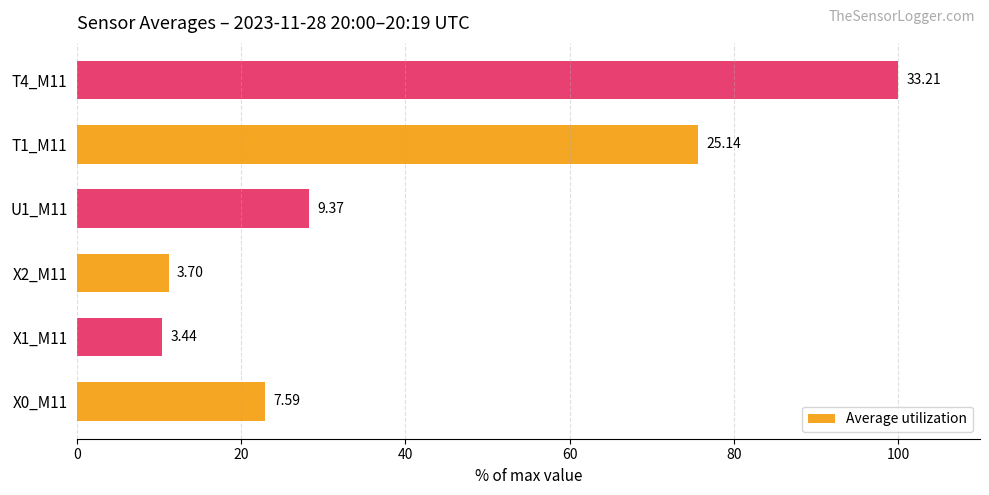

Does the chart contain any negative values?

No